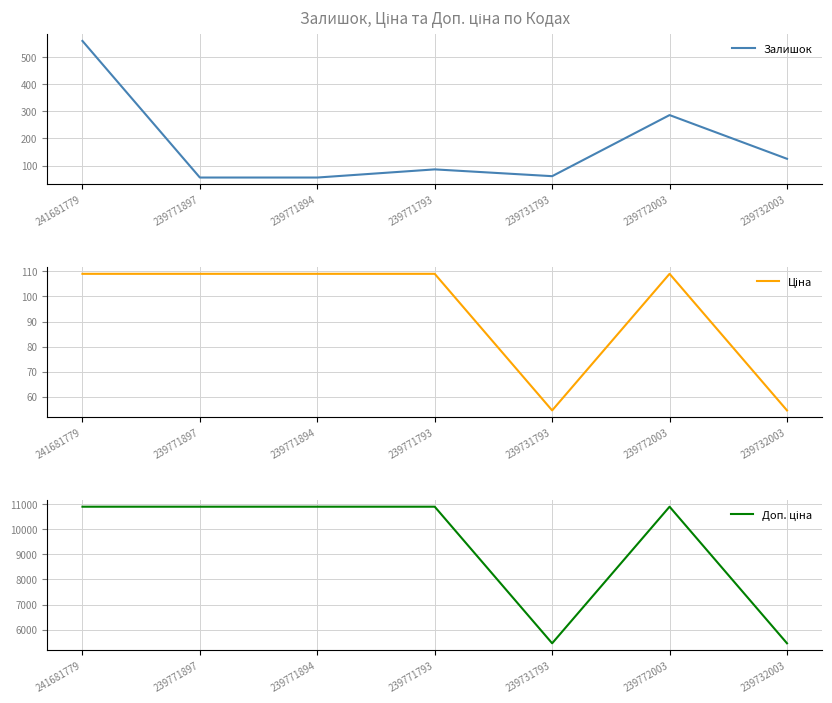

How many values in the Залишок series are below 86?

3